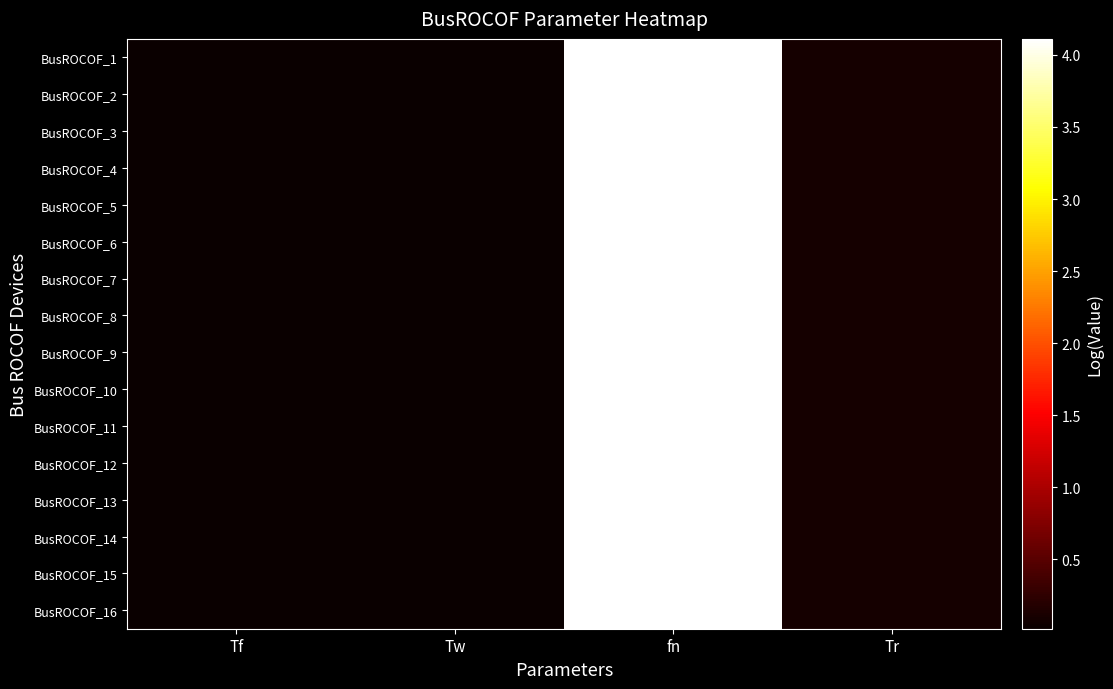

Count the number of categories in the chart.

4